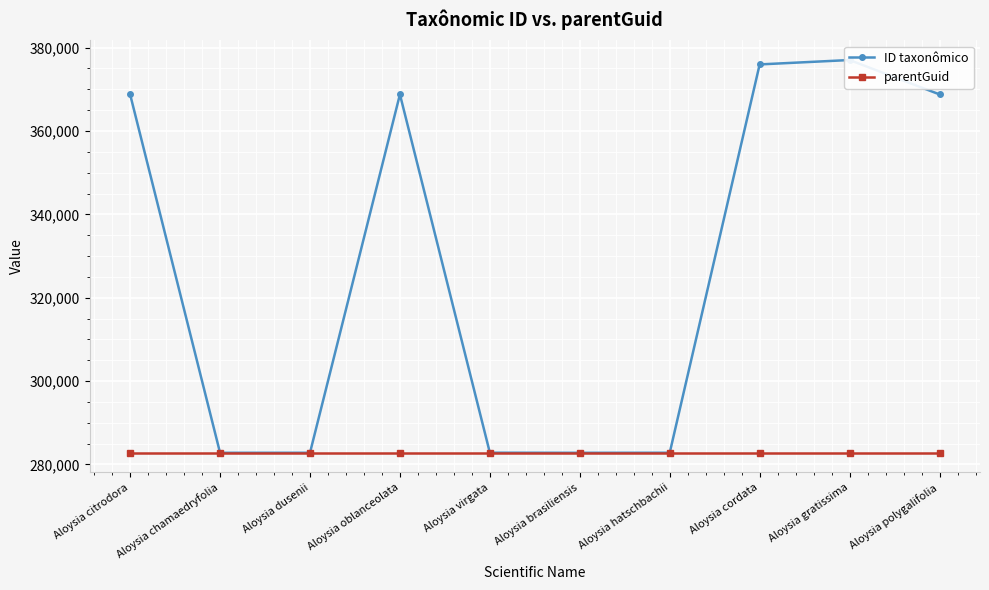

Is it true that parentGuid equals 282786 at Aloysia hatschbachii?

True